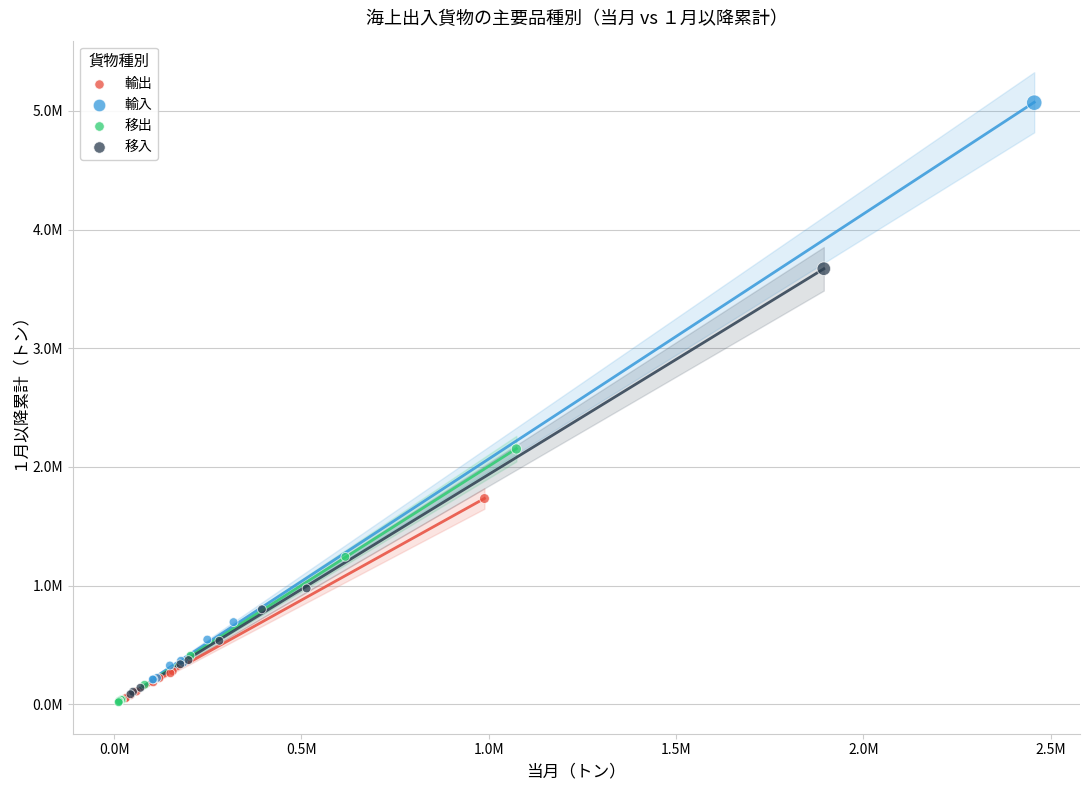

What are all the series names shown in the legend?

輸出, 輸入, 移出, 移入